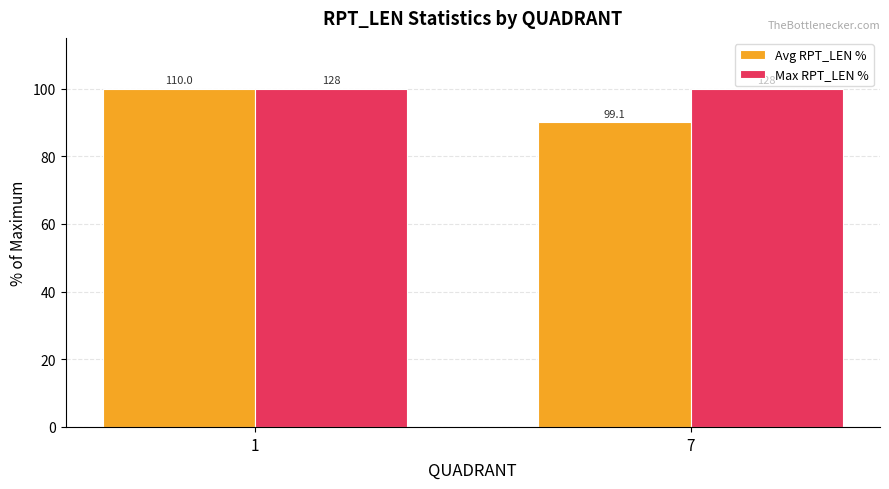

At how many categories does at least one series exceed 93?

2